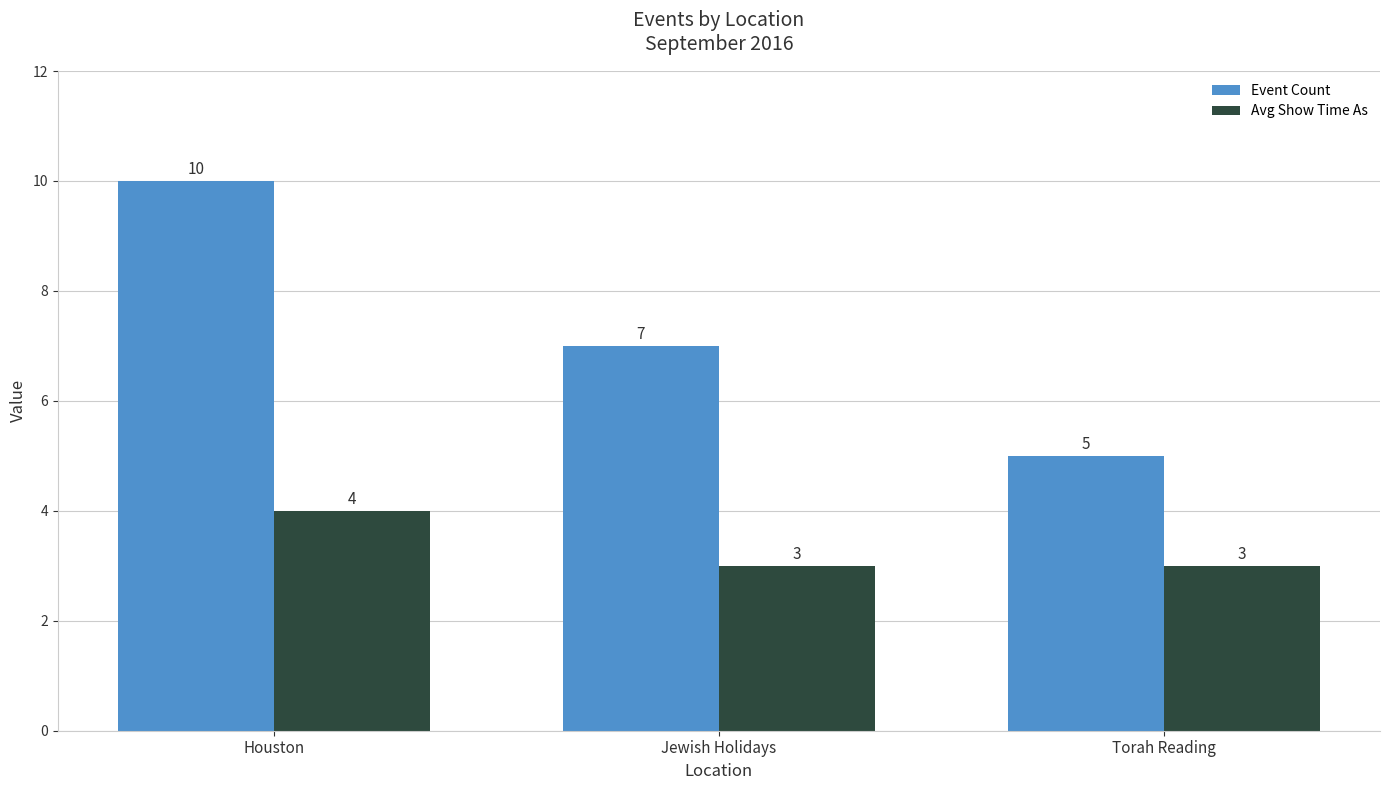

Rank the series by their average value, from lowest to highest.

Avg Show Time As, Event Count